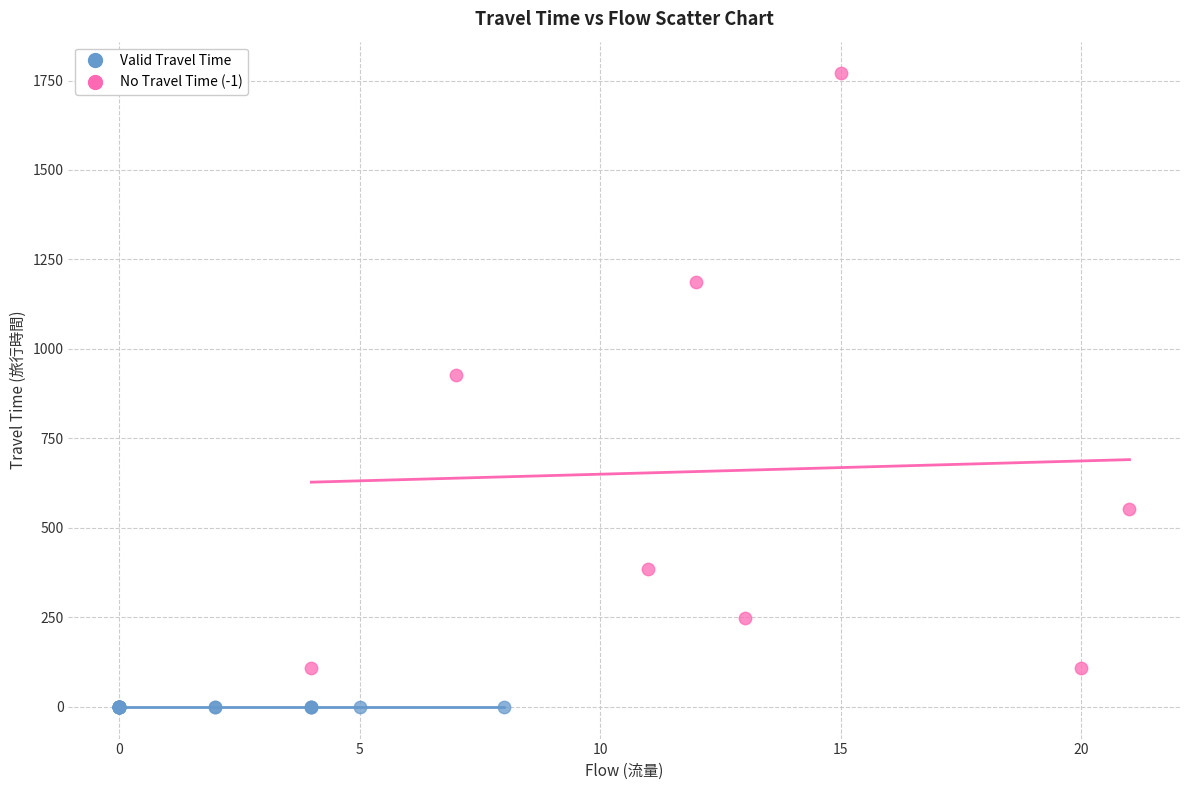

Which series contains the lowest Y value?

No Travel Time (-1)